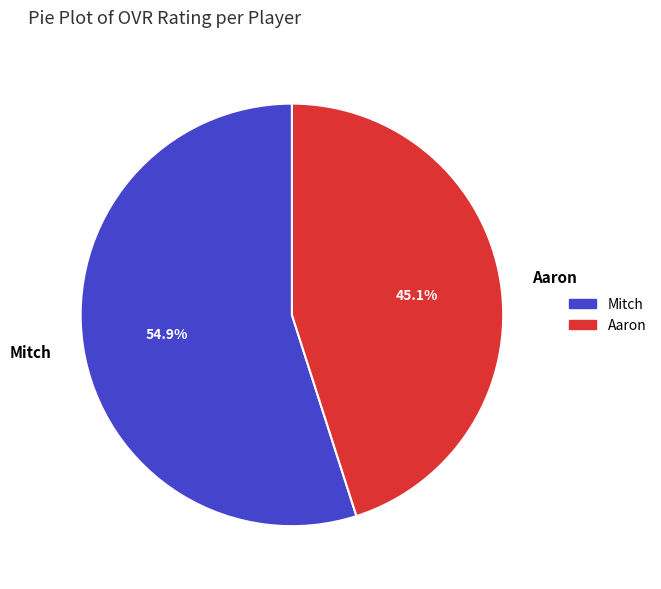

To the nearest percent, what portion does Aaron represent?

45%